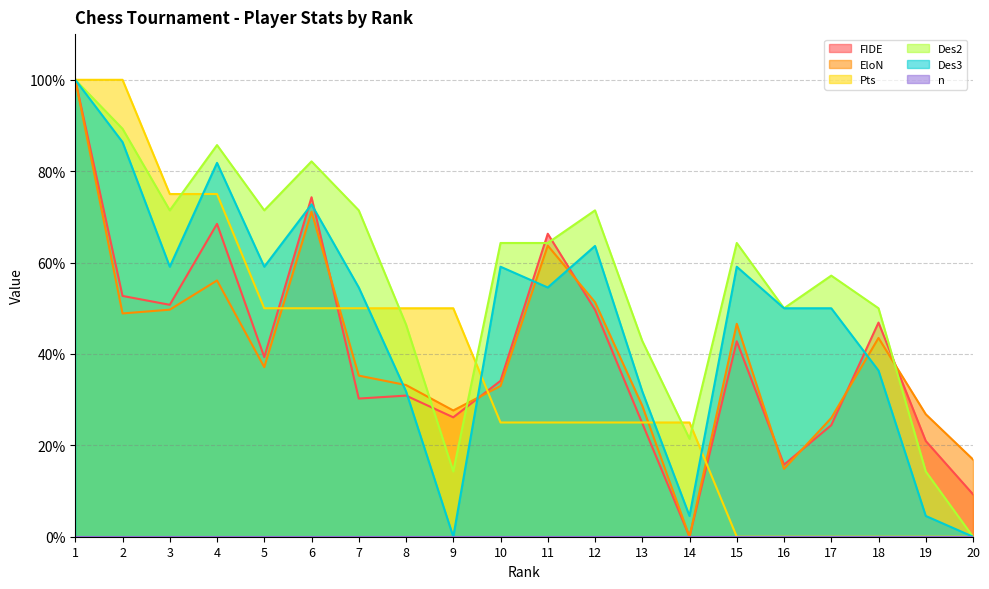

Which series has the largest total across all categories?

Des2